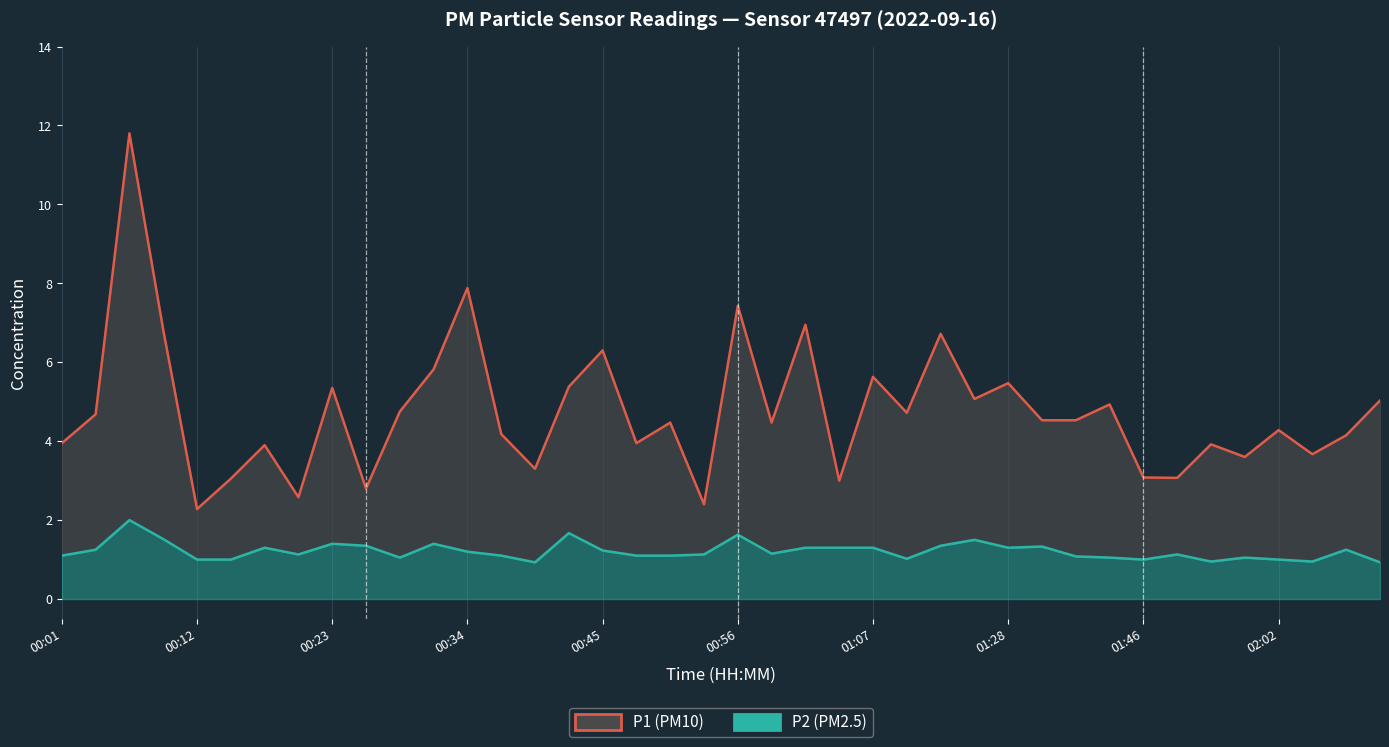

True or false: P2 (PM2.5) and P1 (PM10) intersect in this chart.

False